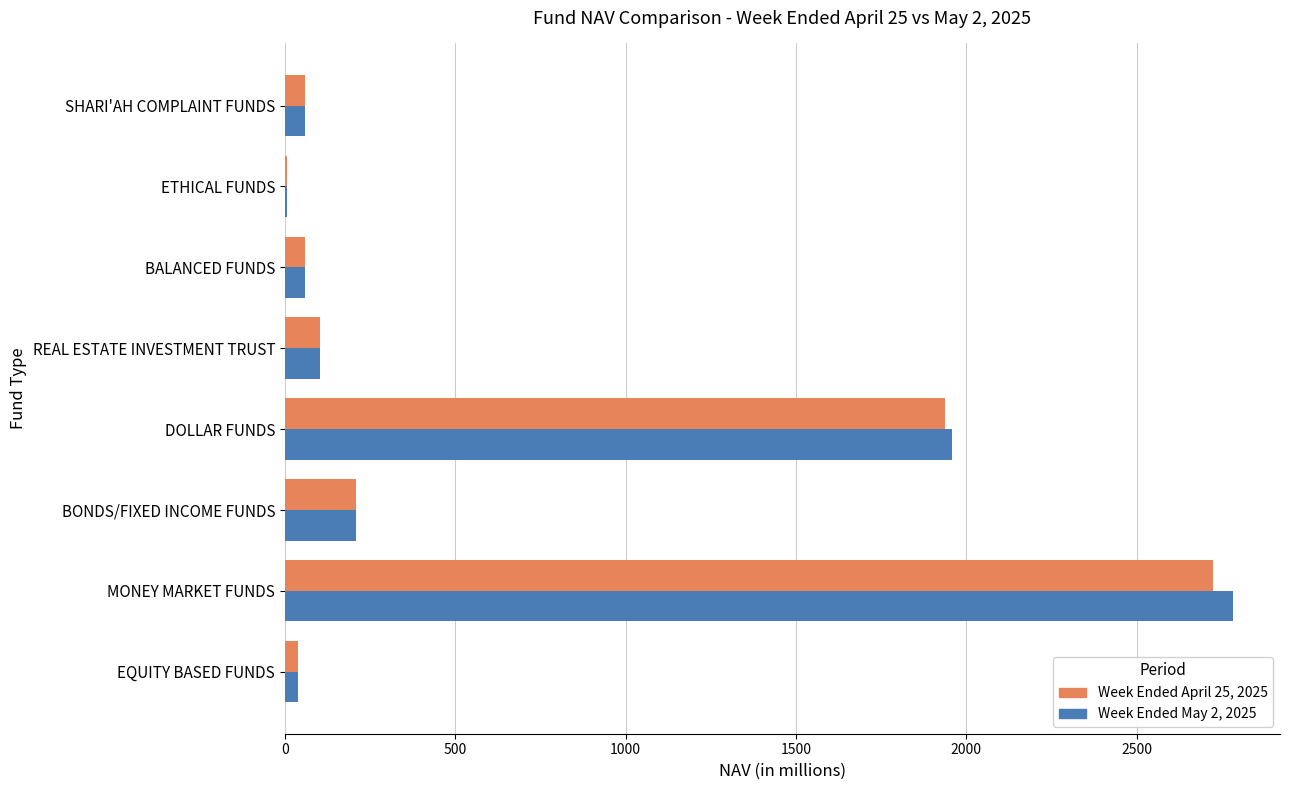

At which category is the sum across all series the highest?

MONEY MARKET FUNDS